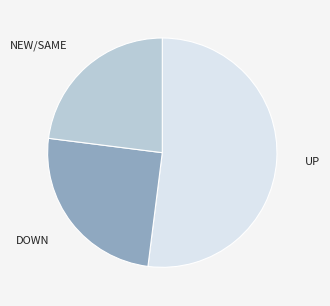

What is the ratio of the value at DOWN to the value at NEW/SAME?

1.1